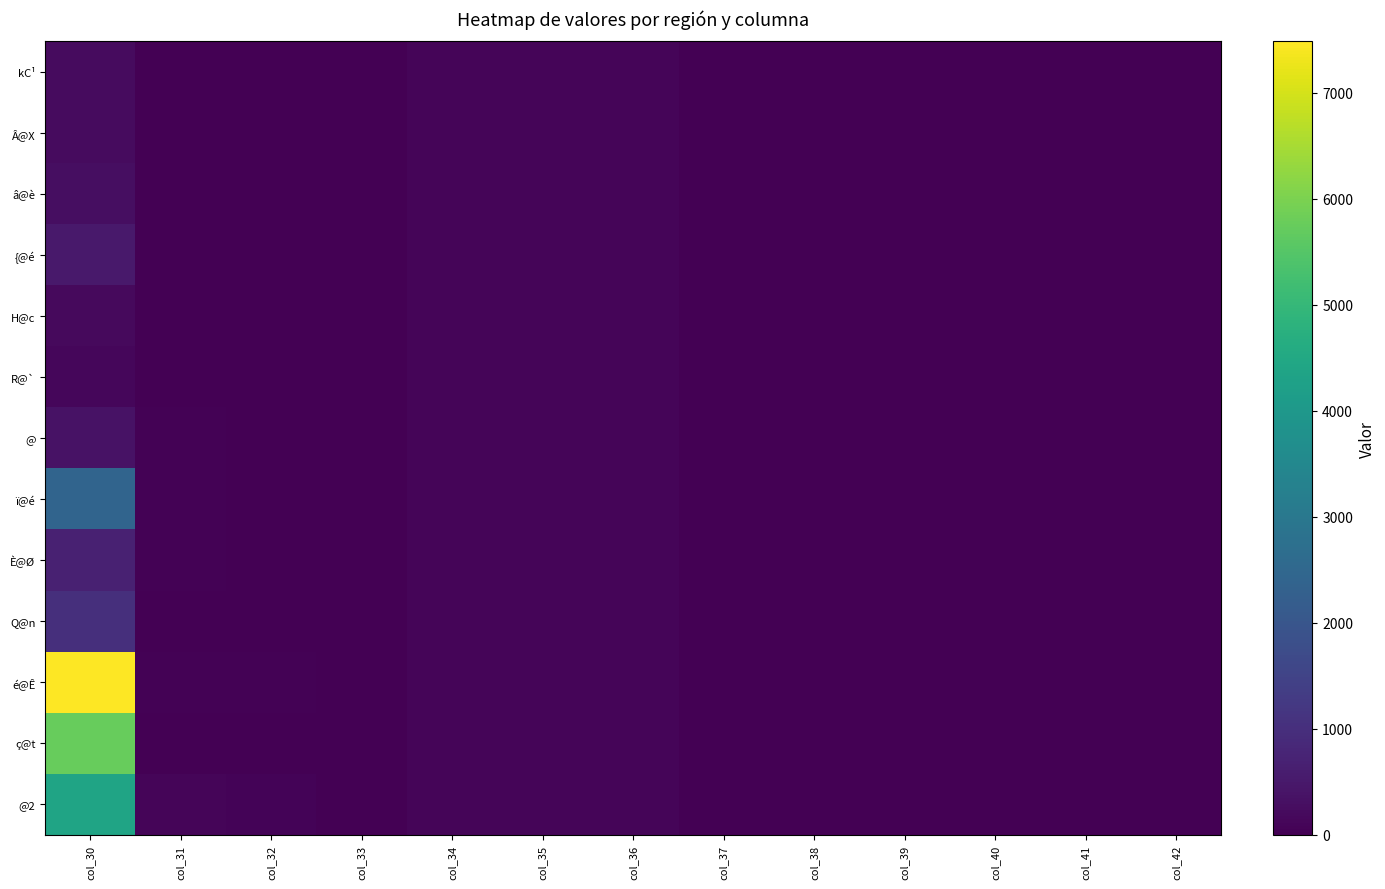

At which category is the sum across all series the highest?

col_30